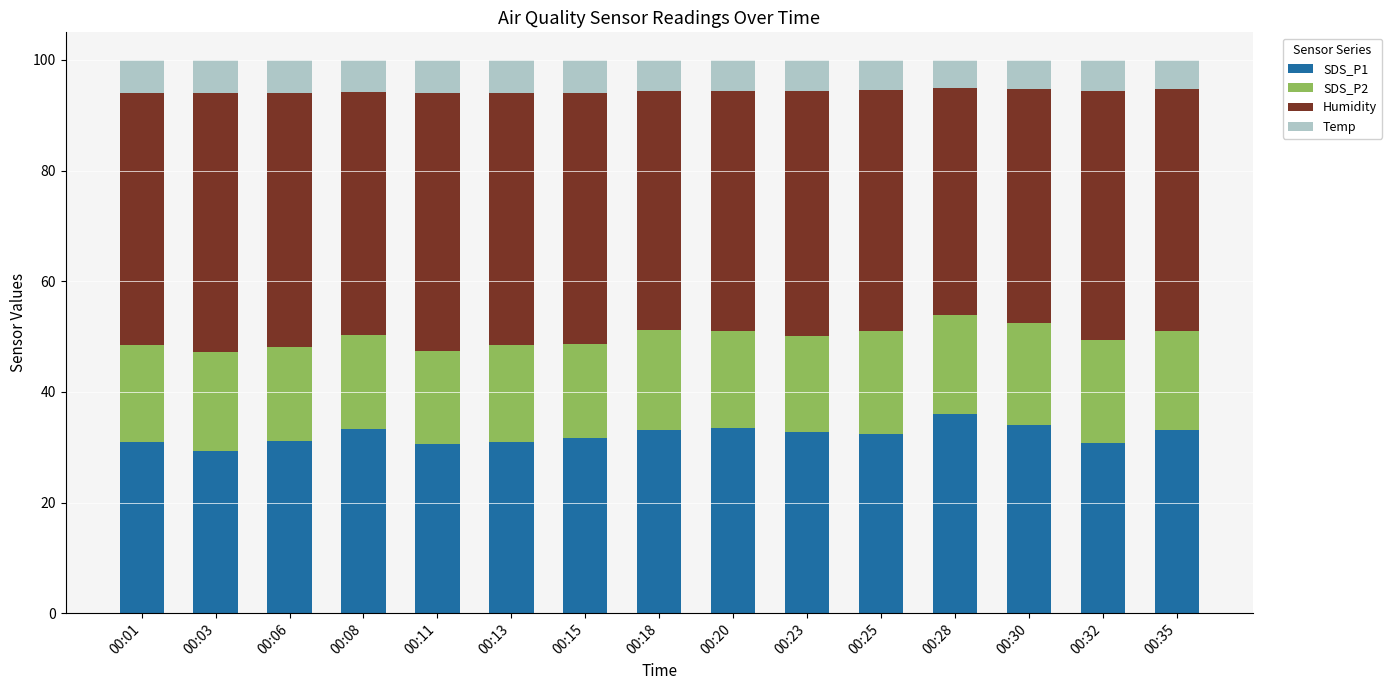

What is the maximum value for SDS_P1?

35.9